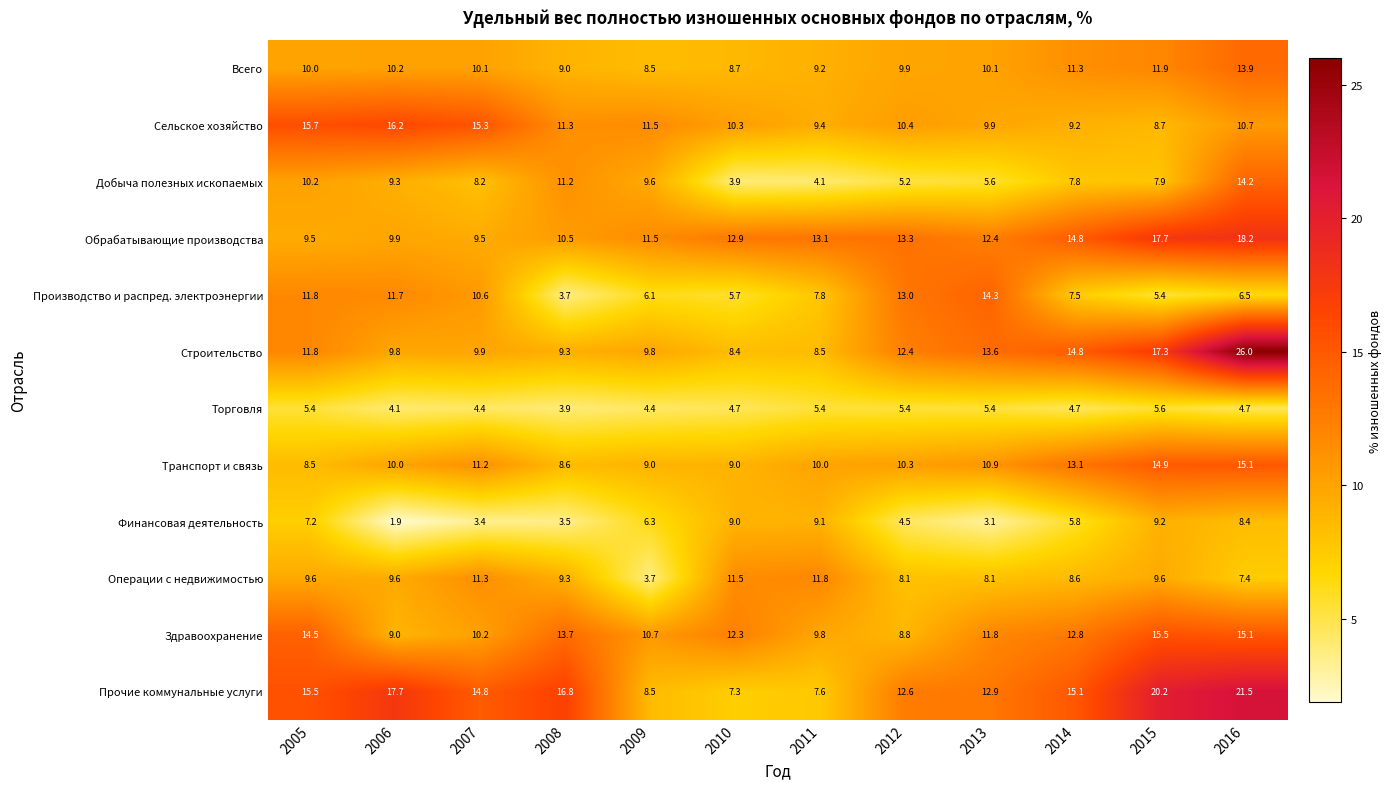

Count the number of categories in the chart.

12